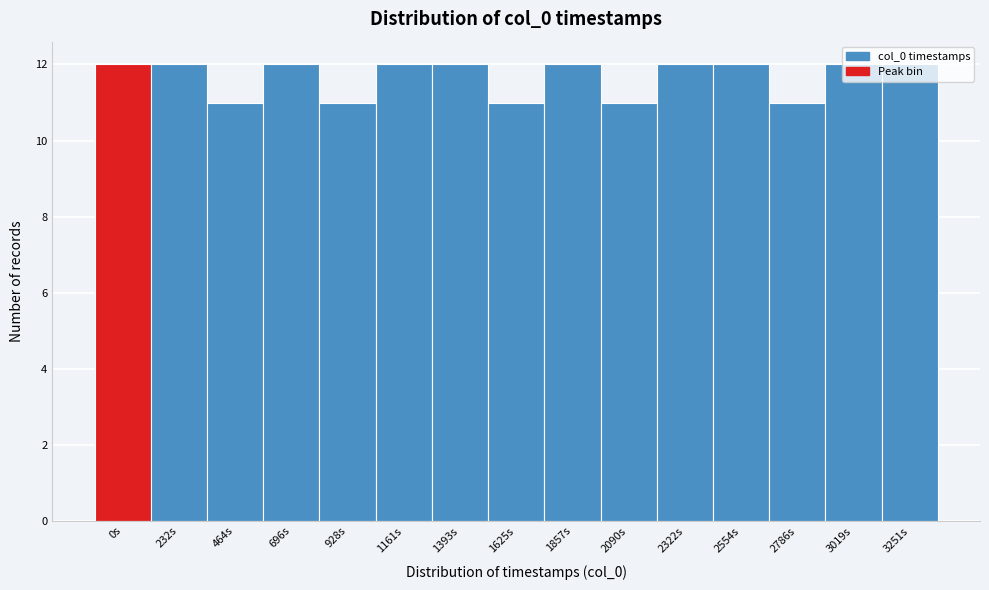

What is the maximum value shown in the chart?

12